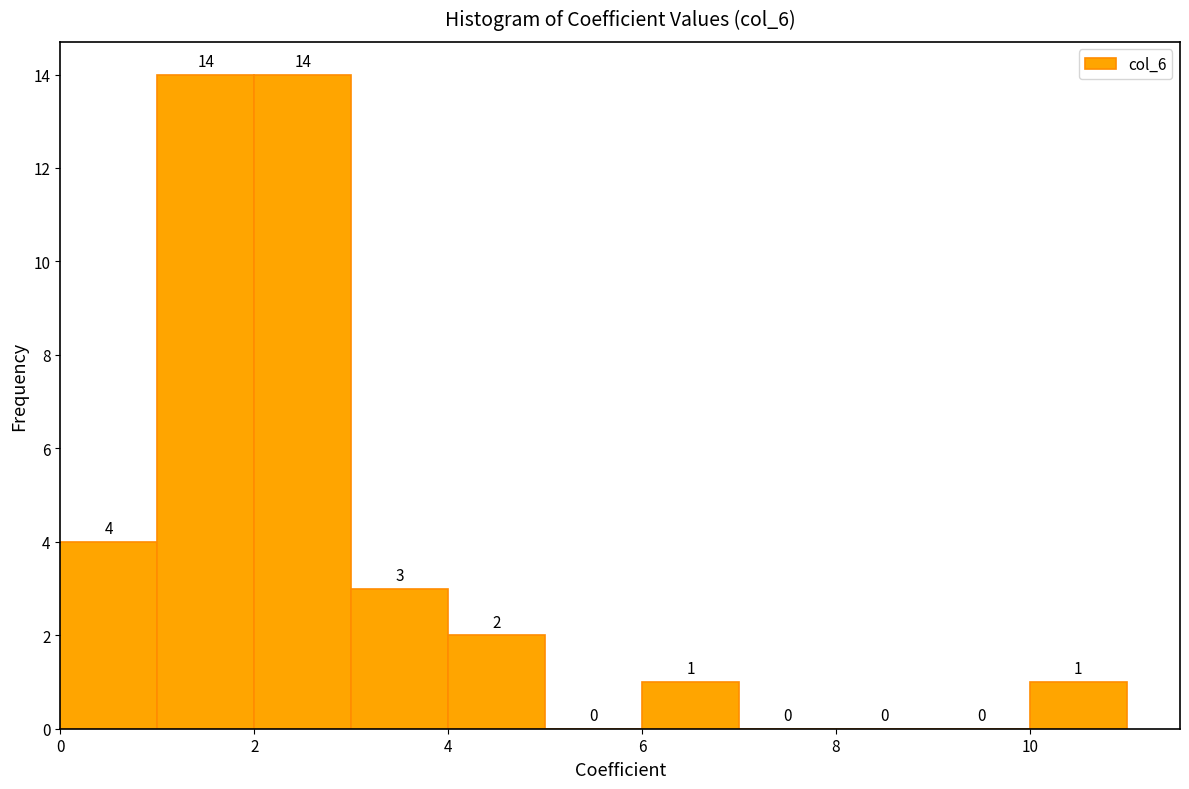

Reading left to right, list every bar in this chart as the range it spans on the x-axis followed by its height.

0 to 1: 4
1 to 2: 14
2 to 3: 14
3 to 4: 3
4 to 5: 2
5 to 6: 0
6 to 7: 1
7 to 8: 0
8 to 9: 0
9 to 10: 0
10 to 11: 1